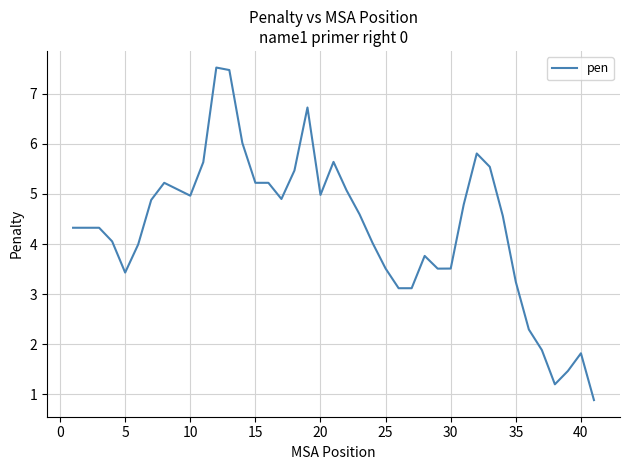

What is the greatest value displayed?

7.5